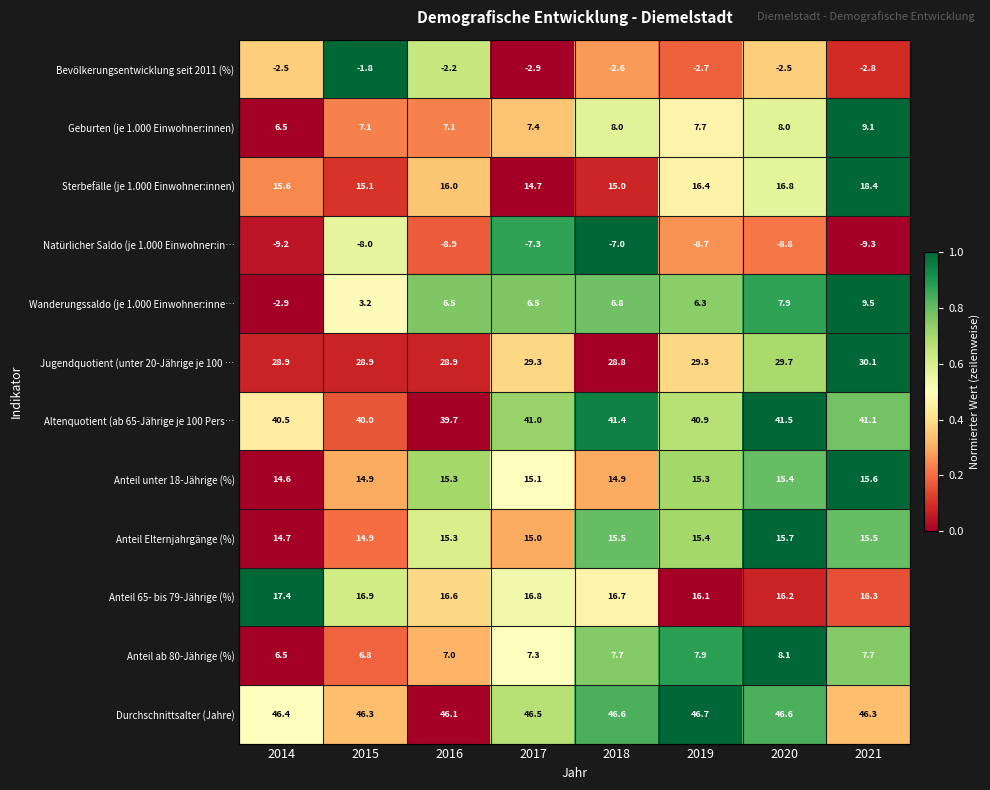

Between 2014 and 2020, which series saw the biggest shift?

Wanderungssaldo (je 1.000 Einwohner:inne…